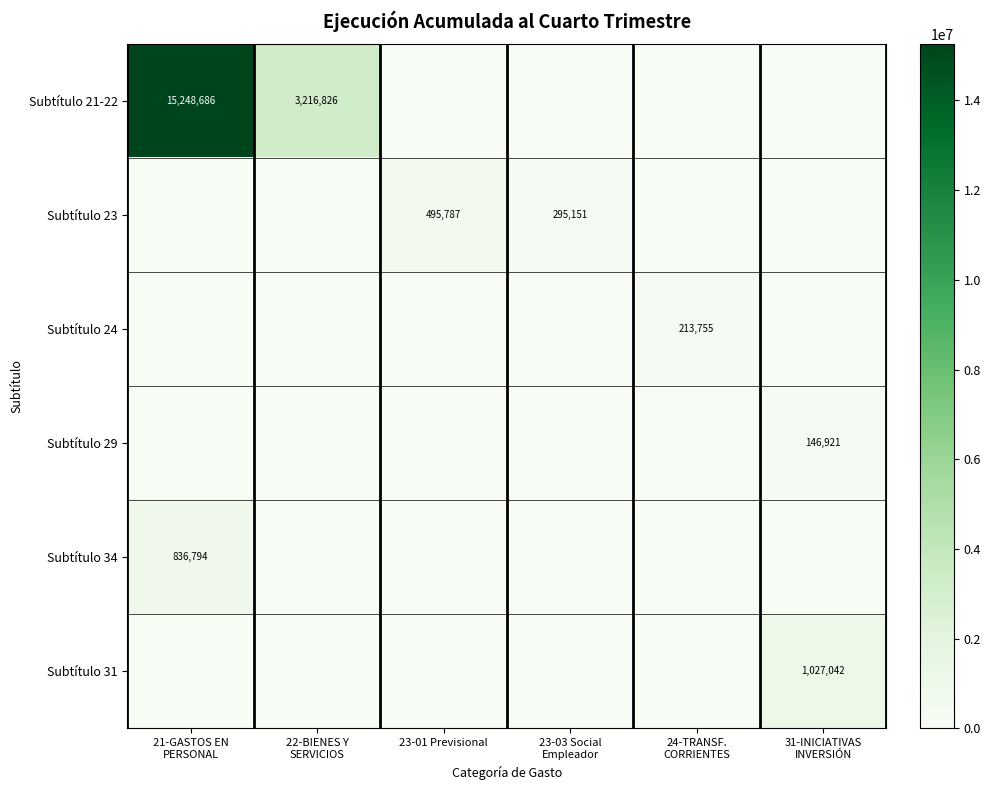

At 23-03 Social Empleador, list the series in order from smallest to largest.

Subtítulo 21-22, Subtítulo 24, Subtítulo 29, Subtítulo 34, Subtítulo 31, Subtítulo 23